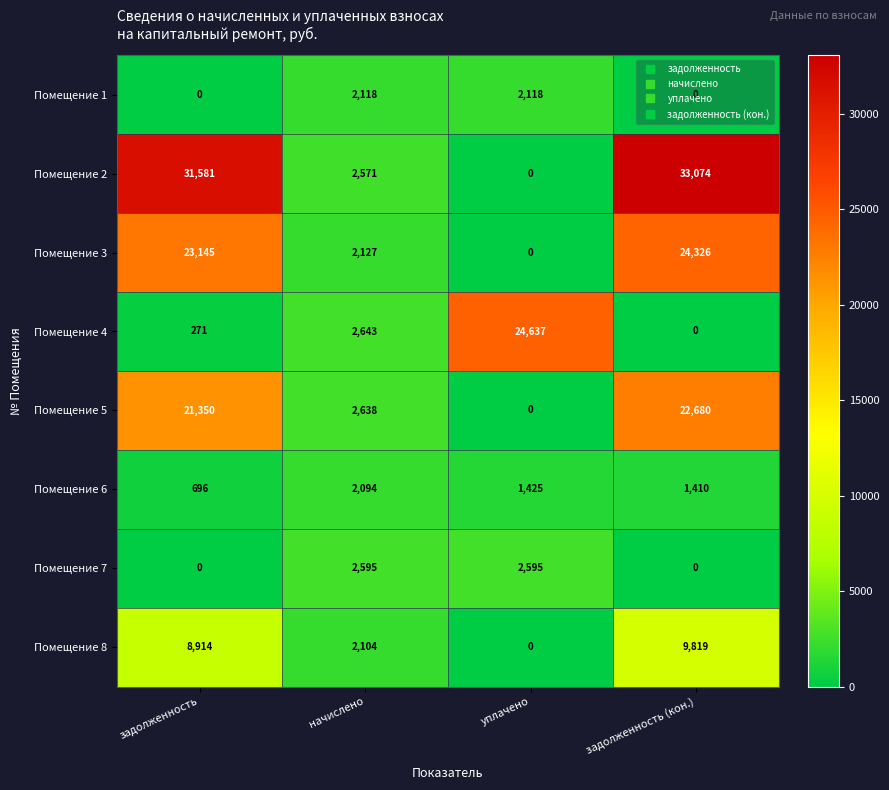

What is the highest value of the Помещение 5 series?

22680